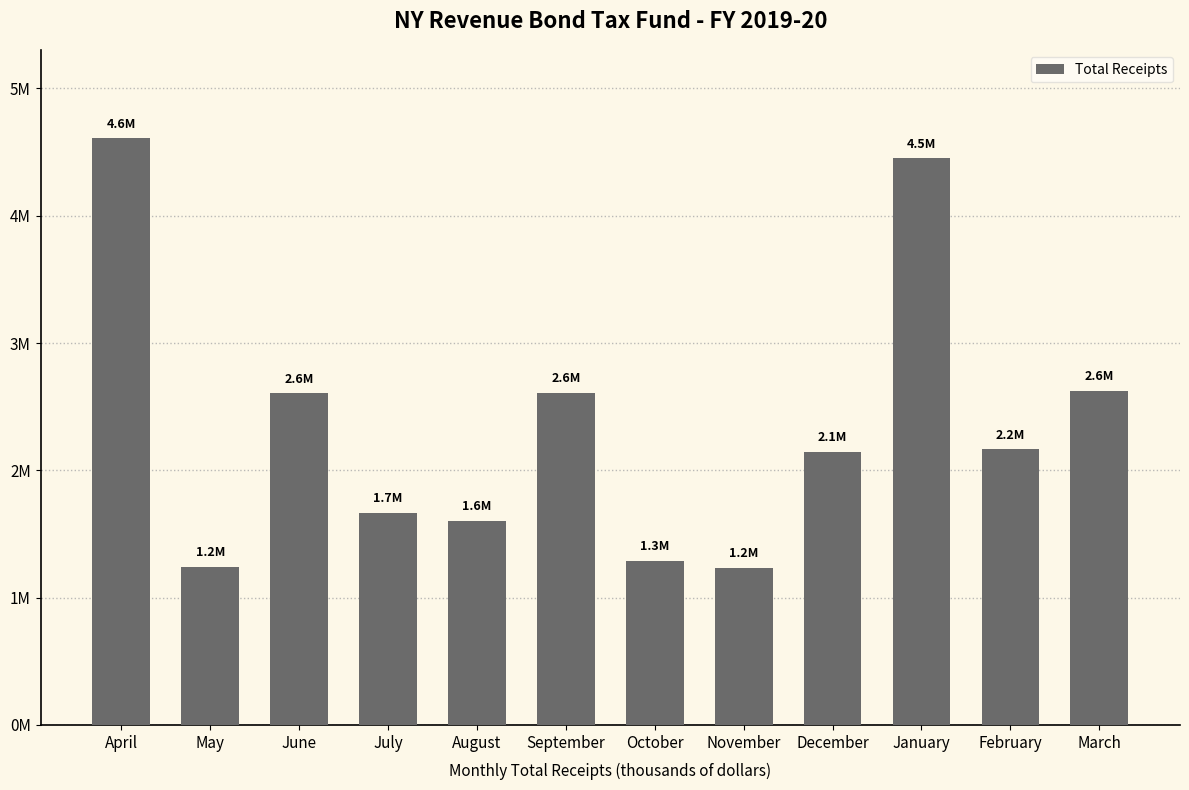

Are the bars horizontal?

No